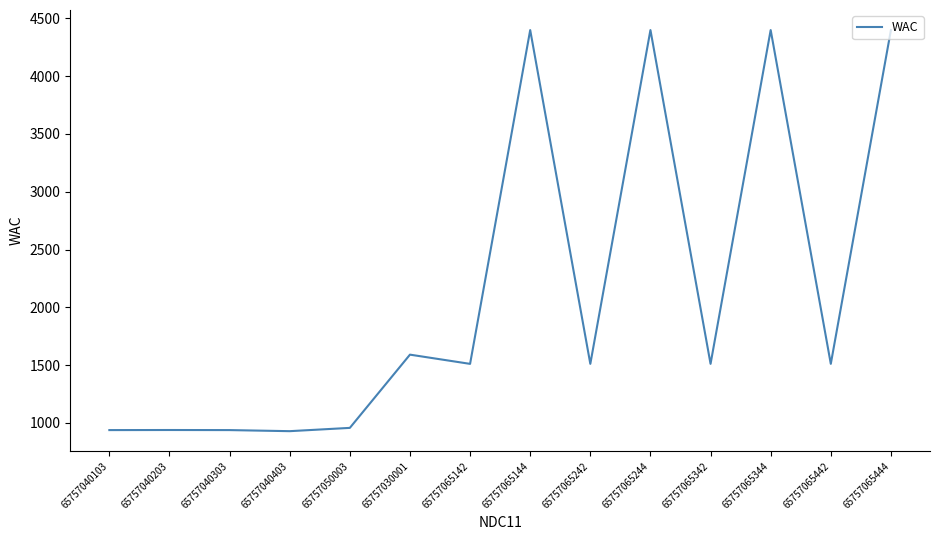

At which label is the value closest to 2663?

65757030001